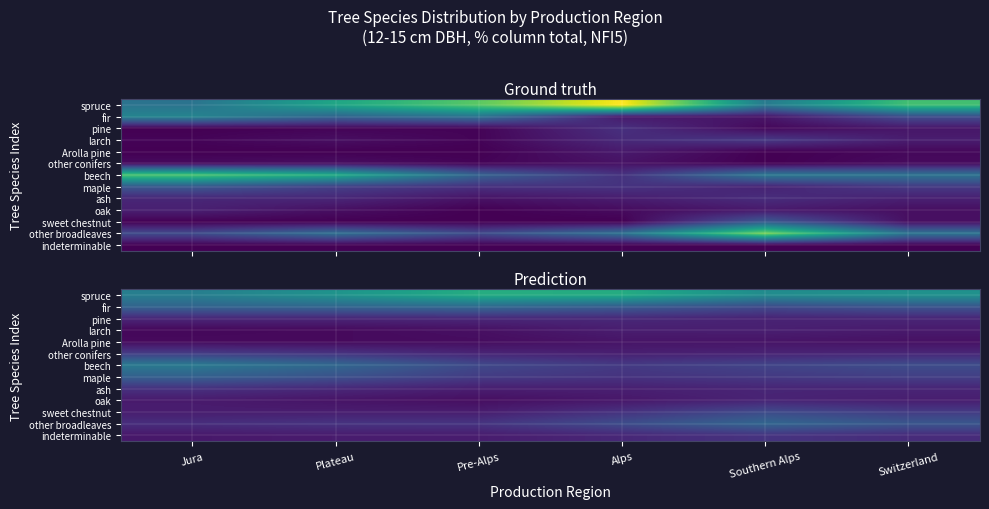

Which category has the highest value across all series?

Pre-Alps